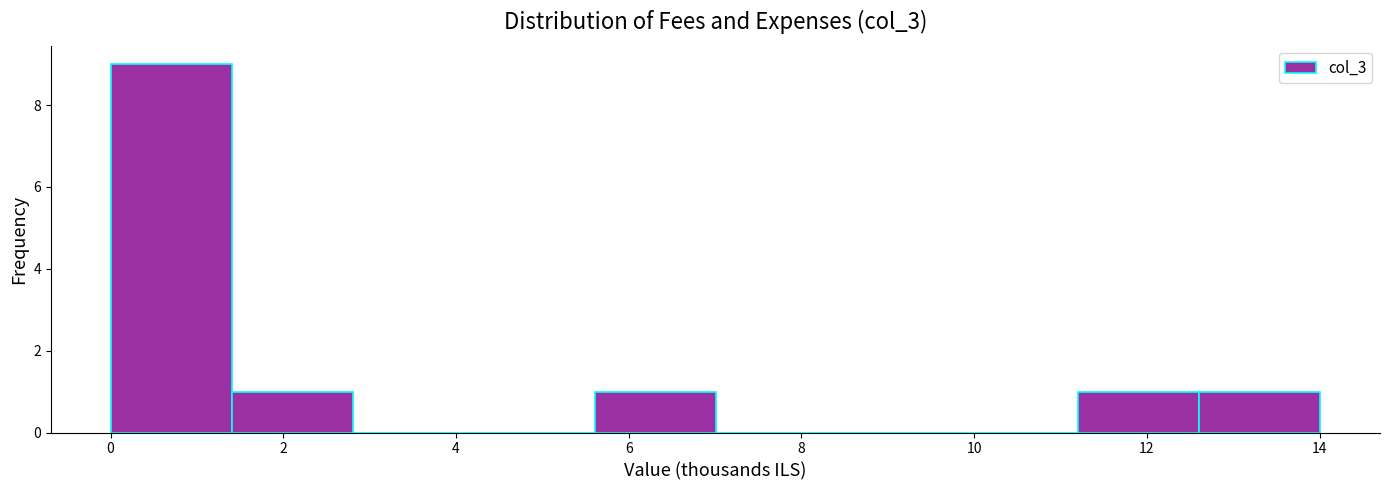

Reading left to right, list every bar in this chart as the range it spans on the x-axis followed by its height. Neither the bar edges nor the heights are printed on the chart, so give them approximately, as read against the axes.

0.0 to 1.4: 9
1.4 to 2.8: 1
2.8 to 4.2: 0
4.2 to 5.6: 0
5.6 to 7.0: 1
7.0 to 8.4: 0
8.4 to 9.8: 0
9.8 to 11.2: 0
11.2 to 12.6: 1
12.6 to 14.0: 1